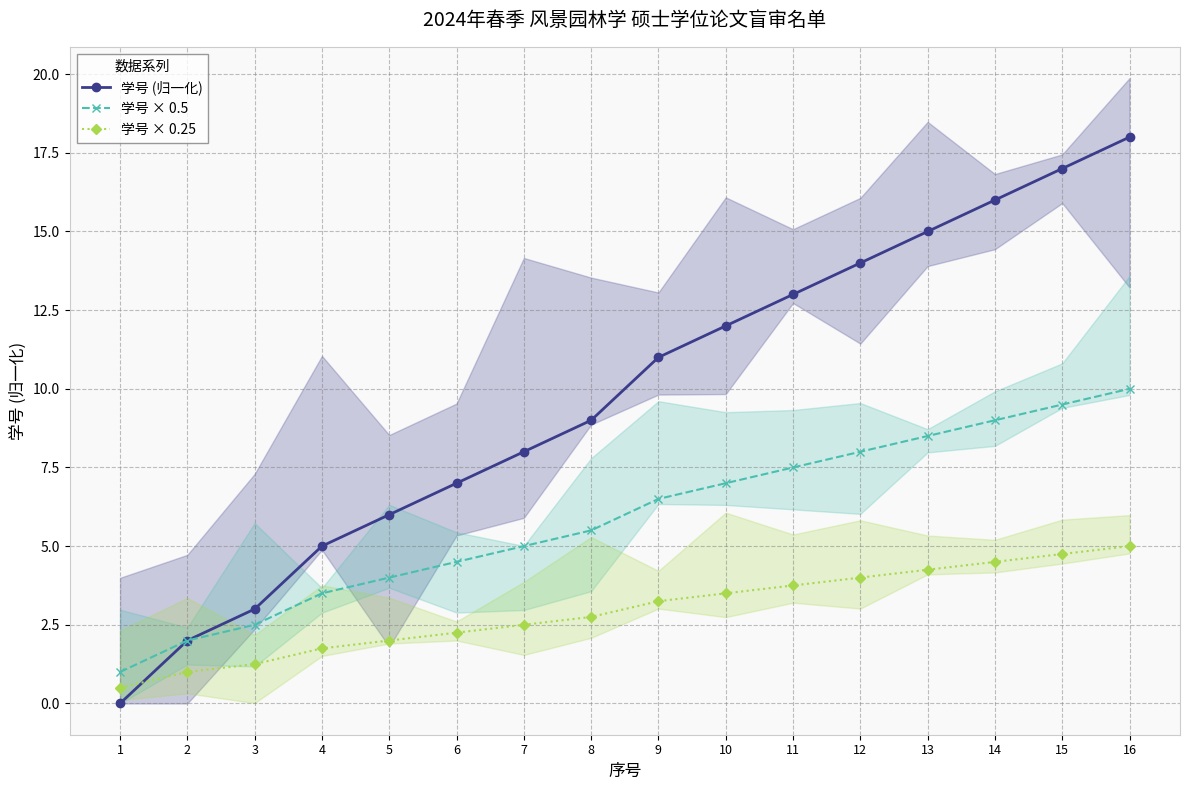

What is the difference between the 学号 (归一化) values at 3 and 8?

6.0